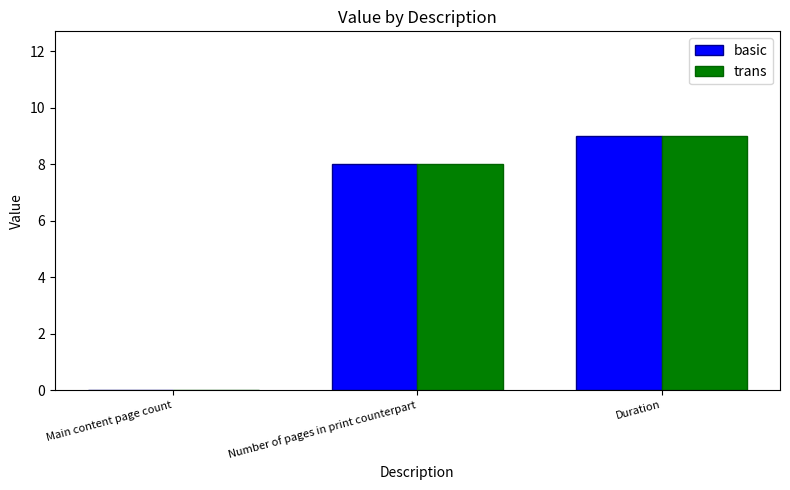

Is the value of basic at Duration greater than the value of trans at Main content page count?

Yes